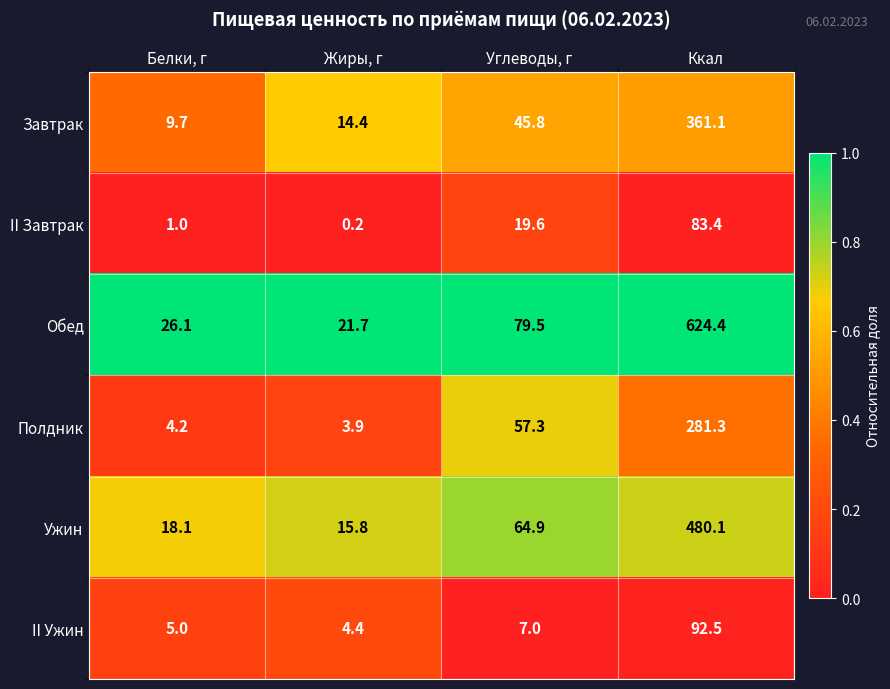

Which category has the highest value across all series?

Ккал